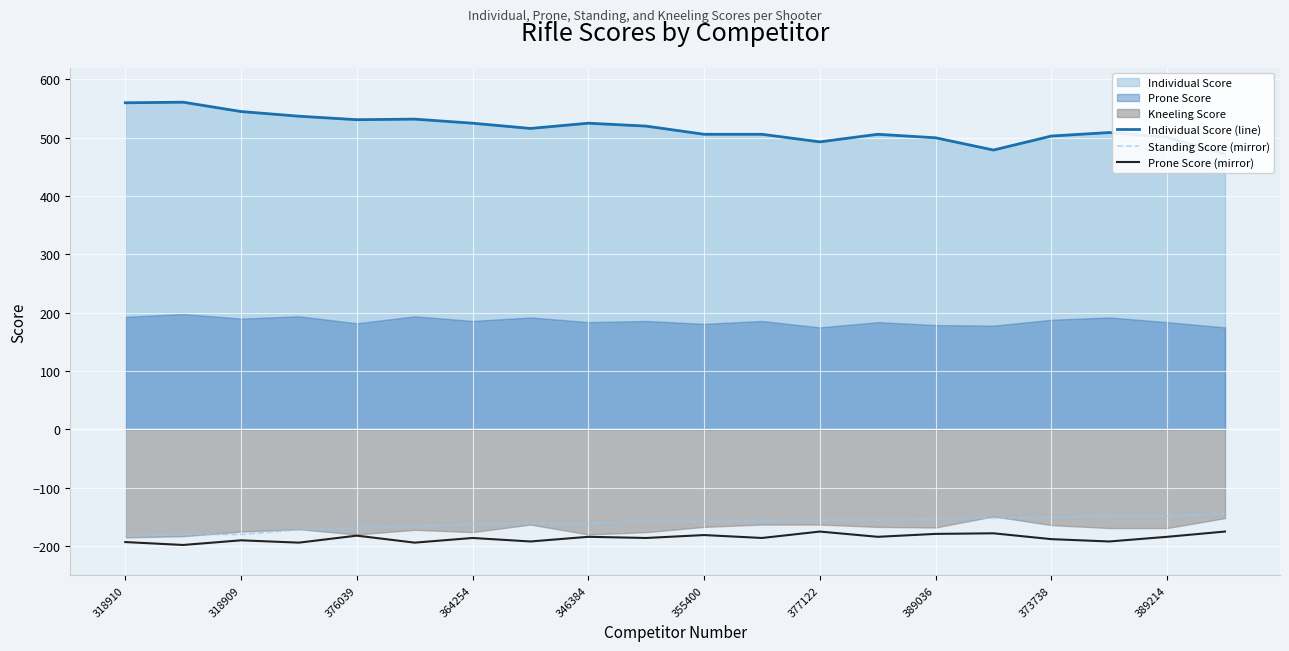

What is the maximum value for Prone Score (mirror)?

-175